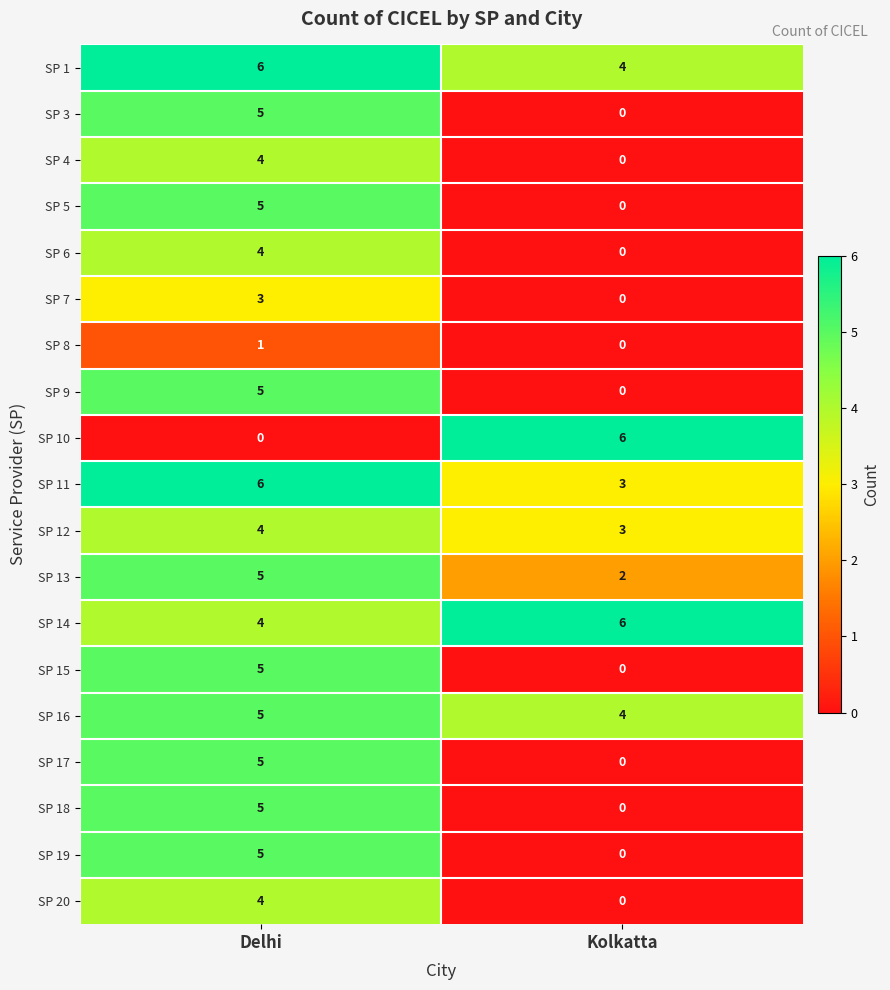

True or false: SP 20 has a value of 2 at Kolkatta.

False